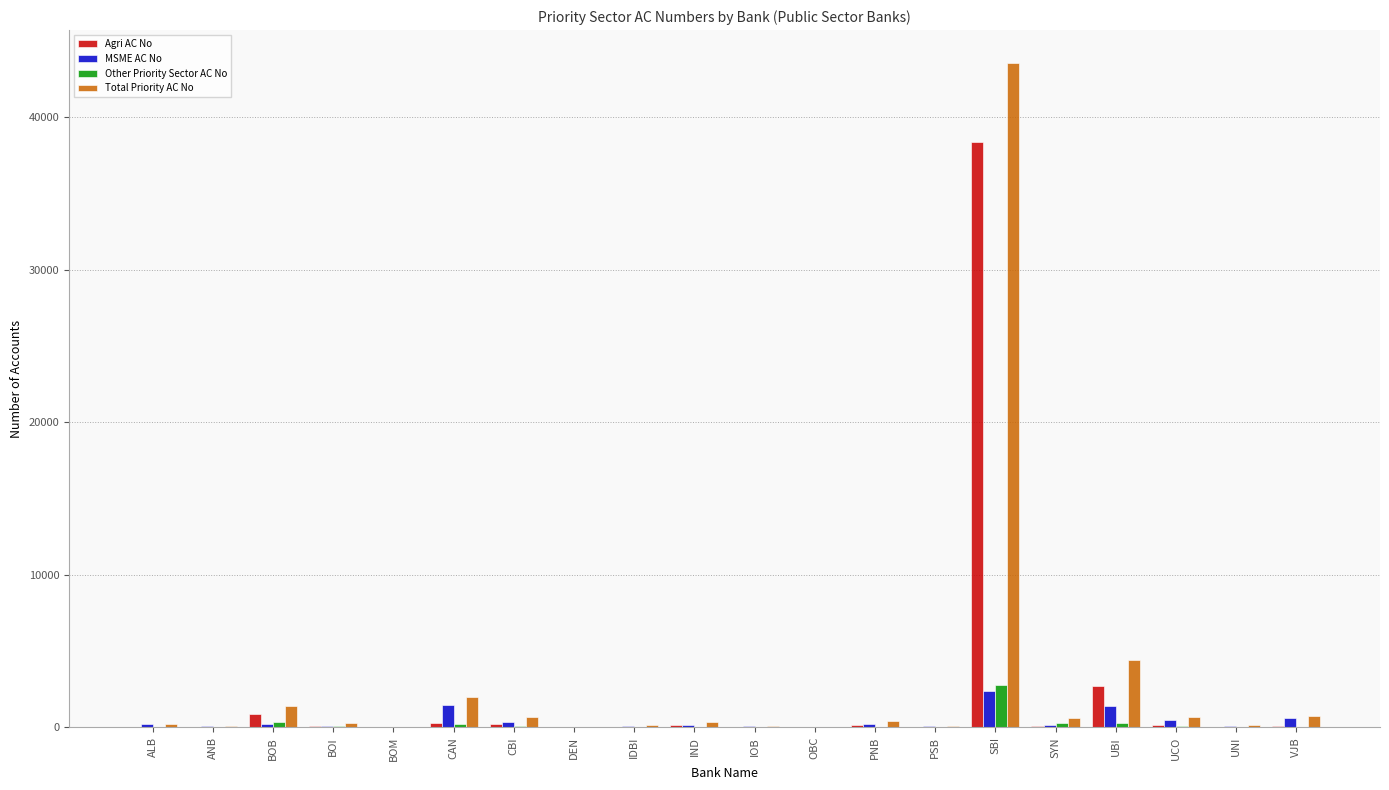

At which label does Agri AC No reach its peak?

SBI